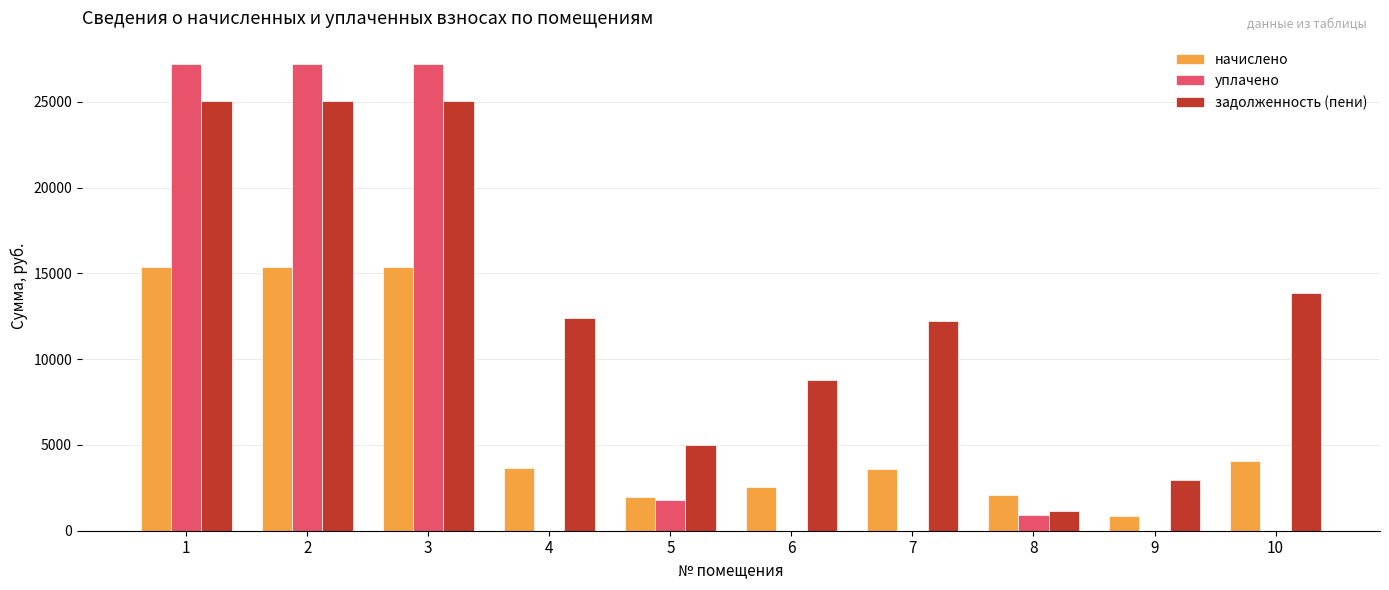

Does the chart contain stacked bars?

No